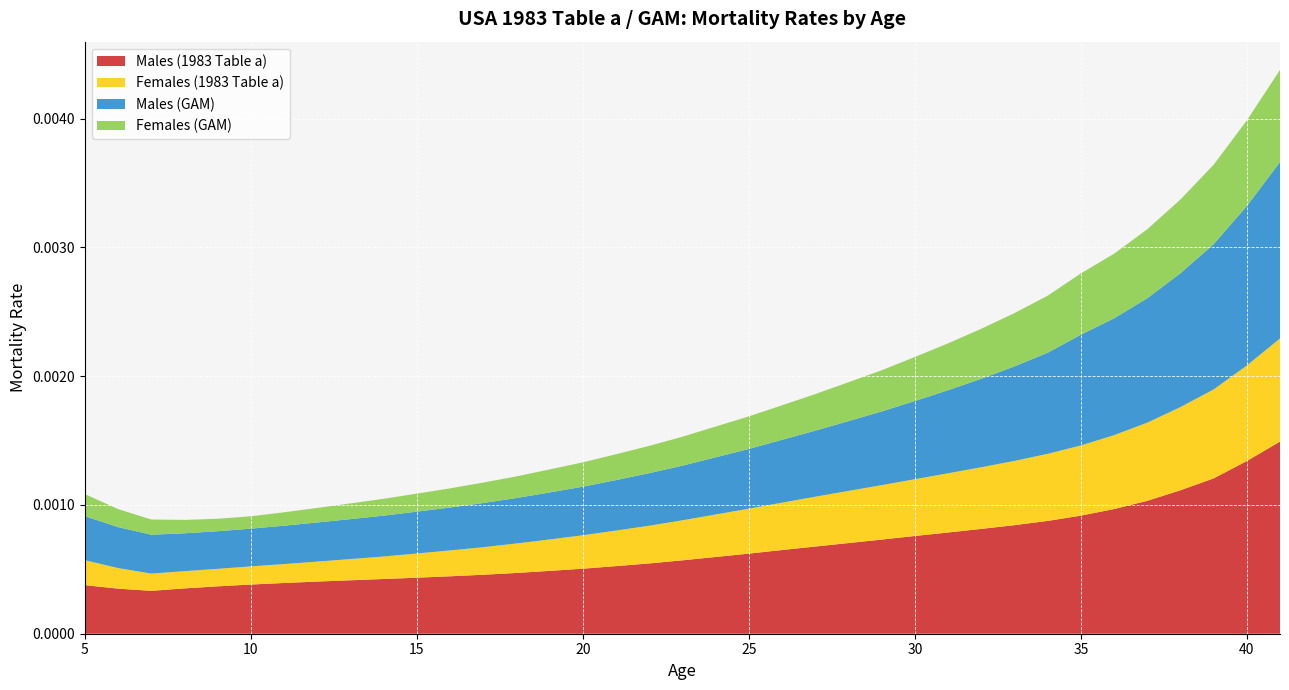

Reading right to left, extract all data points from this chart.

Males (1983 Table a): 41=0.0	40=0.0	39=0.0	38=0.0	37=0.0	36=0.0	35=0.0	34=0.0	33=0.0	32=0.0	31=0.0	30=0.0	29=0.0	28=0.0	27=0.0	26=0.0	25=0.0	24=0.0	23=0.0	22=0.0	21=0.0	20=0.0	19=0.0	18=0.0	17=0.0	16=0.0	15=0.0	14=0.0	13=0.0	12=0.0	11=0.0	10=0.0	9=0.0	8=0.0	7=0.0	6=0.0	5=0.0
Females (1983 Table a): 41=0.0	40=0.0	39=0.0	38=0.0	37=0.0	36=0.0	35=0.0	34=0.0	33=0.0	32=0.0	31=0.0	30=0.0	29=0.0	28=0.0	27=0.0	26=0.0	25=0.0	24=0.0	23=0.0	22=0.0	21=0.0	20=0.0	19=0.0	18=0.0	17=0.0	16=0.0	15=0.0	14=0.0	13=0.0	12=0.0	11=0.0	10=0.0	9=0.0	8=0.0	7=0.0	6=0.0	5=0.0
Males (GAM): 41=0.0	40=0.0	39=0.0	38=0.0	37=0.0	36=0.0	35=0.0	34=0.0	33=0.0	32=0.0	31=0.0	30=0.0	29=0.0	28=0.0	27=0.0	26=0.0	25=0.0	24=0.0	23=0.0	22=0.0	21=0.0	20=0.0	19=0.0	18=0.0	17=0.0	16=0.0	15=0.0	14=0.0	13=0.0	12=0.0	11=0.0	10=0.0	9=0.0	8=0.0	7=0.0	6=0.0	5=0.0
Females (GAM): 41=0.0	40=0.0	39=0.0	38=0.0	37=0.0	36=0.0	35=0.0	34=0.0	33=0.0	32=0.0	31=0.0	30=0.0	29=0.0	28=0.0	27=0.0	26=0.0	25=0.0	24=0.0	23=0.0	22=0.0	21=0.0	20=0.0	19=0.0	18=0.0	17=0.0	16=0.0	15=0.0	14=0.0	13=0.0	12=0.0	11=0.0	10=0.0	9=0.0	8=0.0	7=0.0	6=0.0	5=0.0